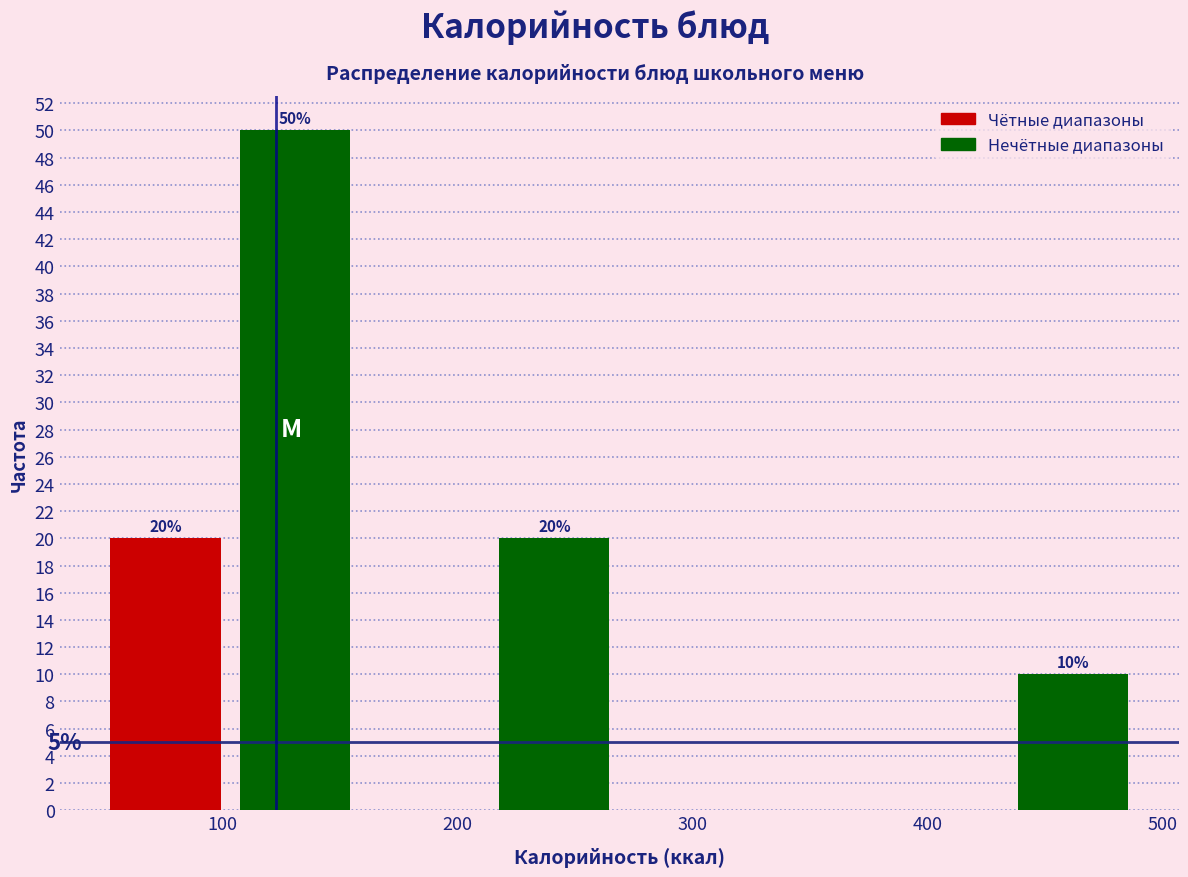

Over which range of the x-axis is the bar tallest?

100 to 160